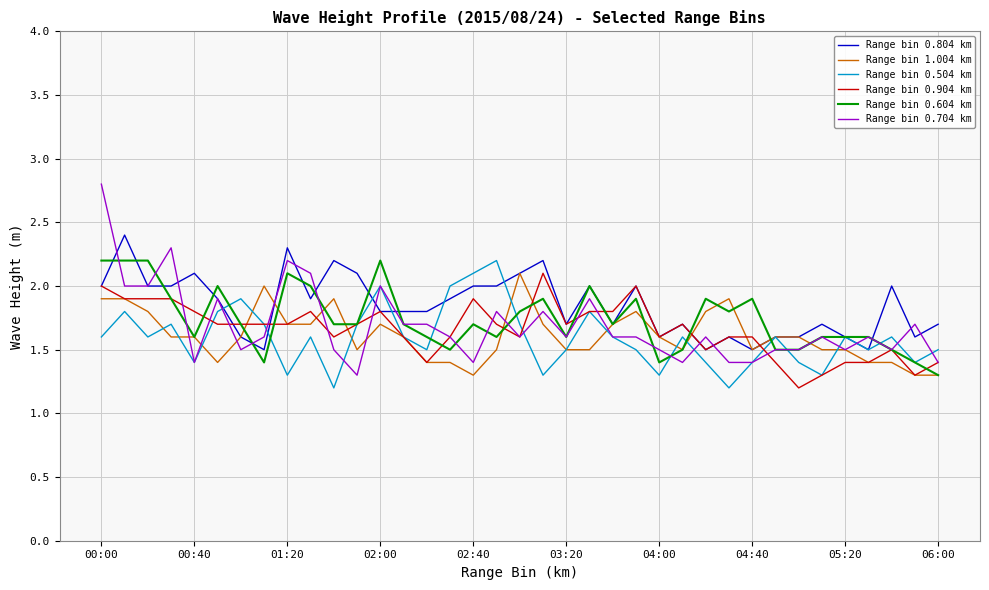

What is the lowest value of the Range bin 0.704 km series?

1.3